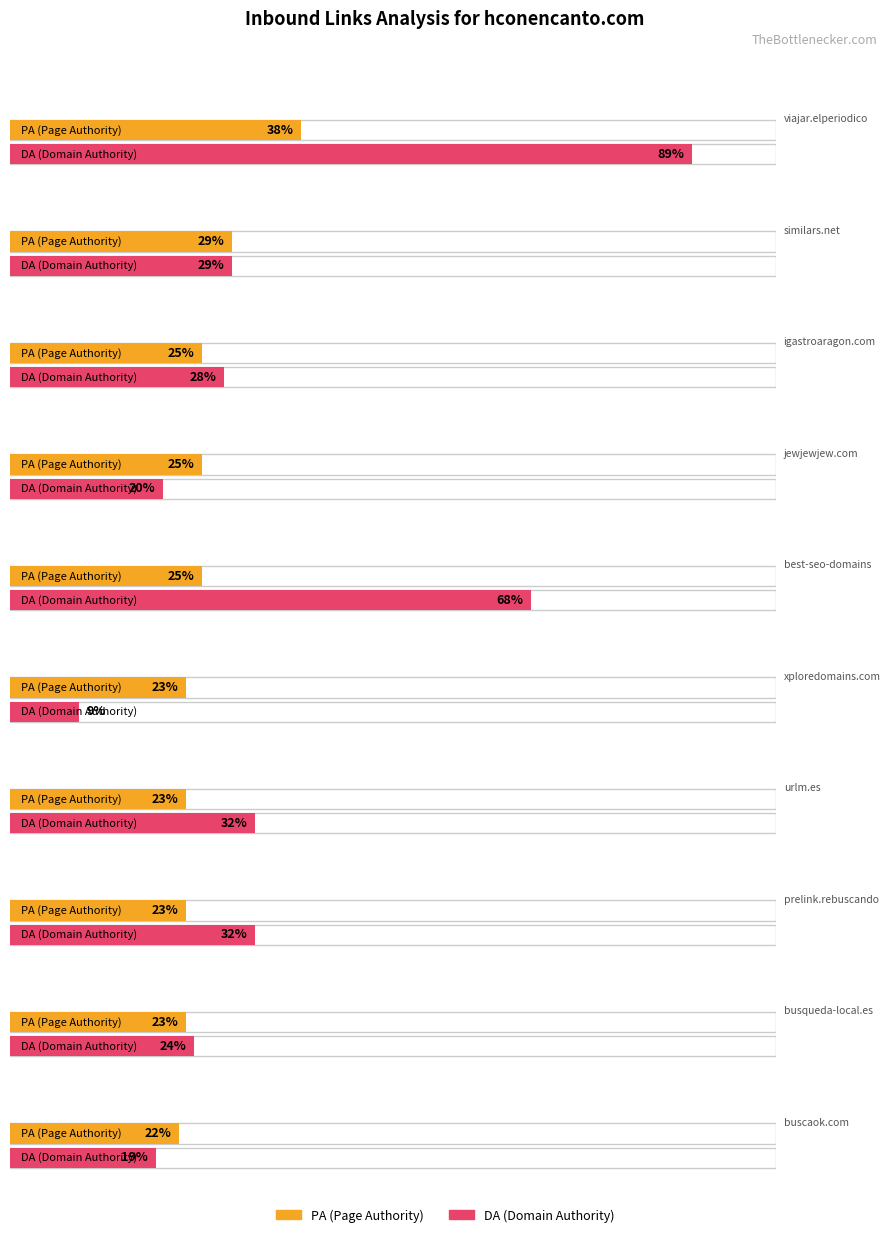

How many bars are there in total?

20